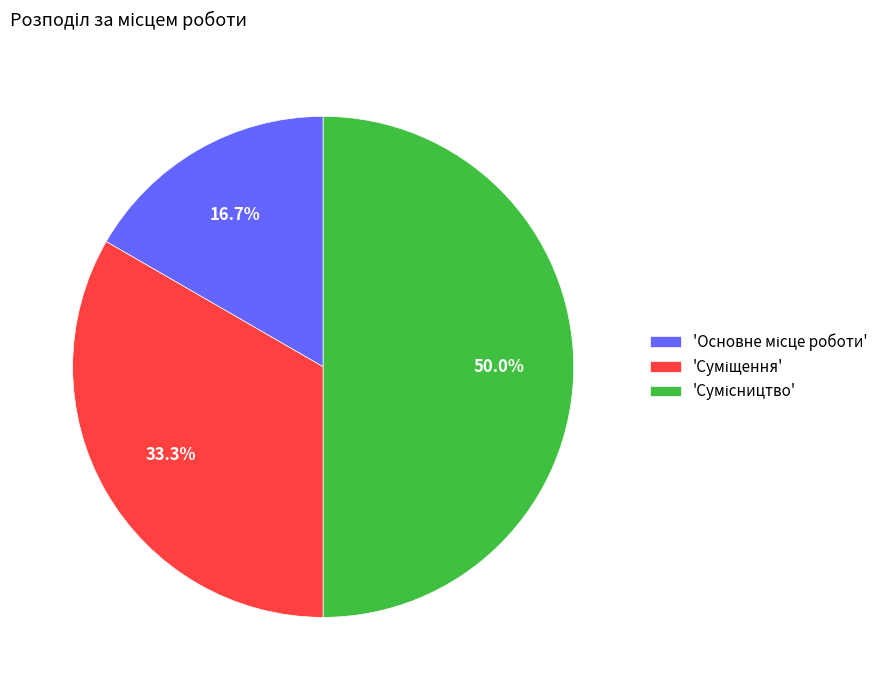

Does any single category account for the majority?

No